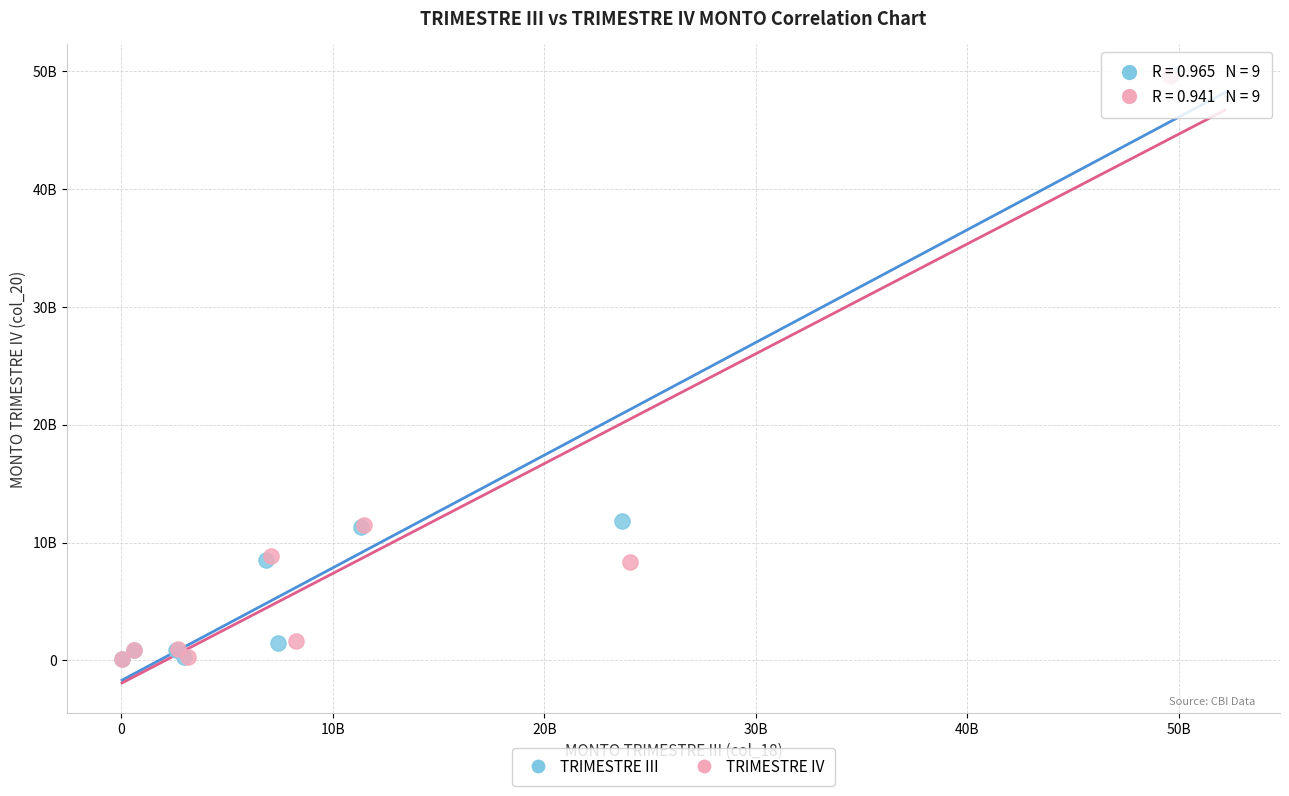

What are all the series names shown in the legend?

TRIMESTRE III, TRIMESTRE IV